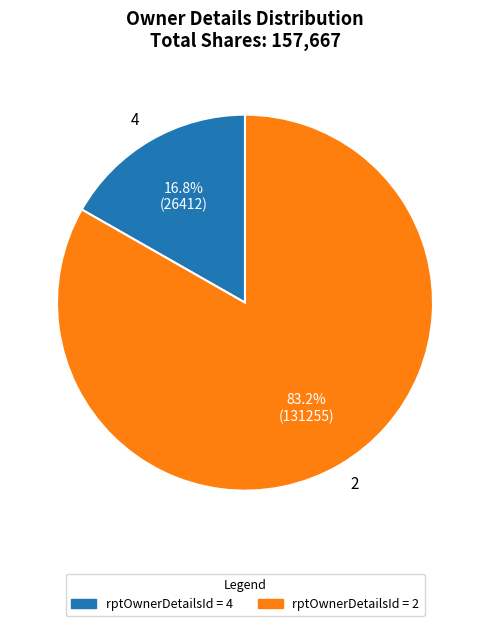

Rank the categories by value from lowest to highest.

rptOwnerDetailsId = 4, rptOwnerDetailsId = 2